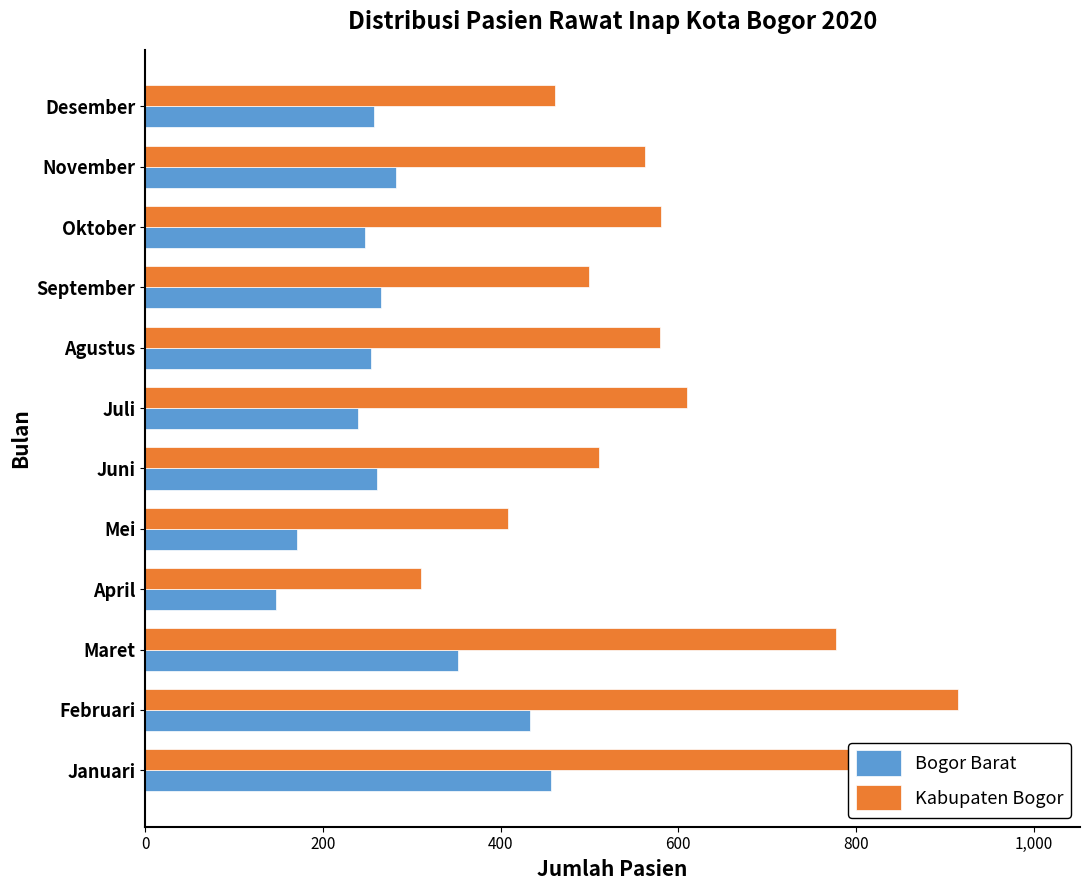

What is the total value across all series at Desember?

719